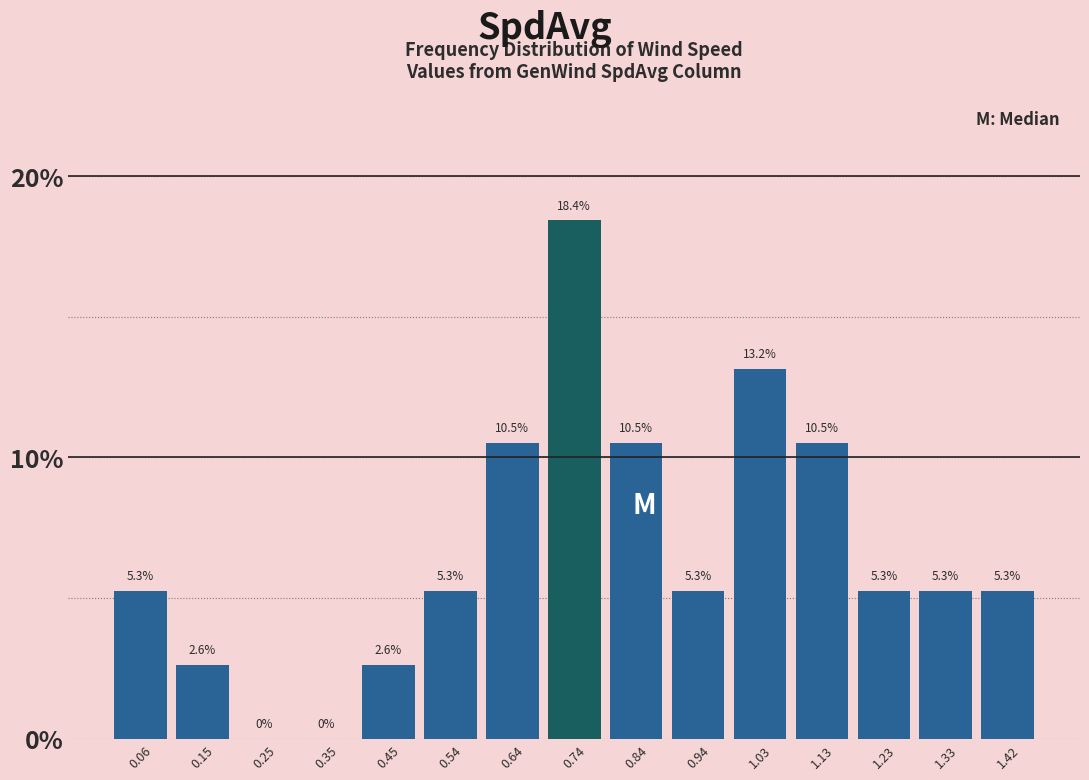

Reading left to right, transcribe this chart: for each bar, give the range it covers on the x-axis and its height. The bar edges are not printed on the chart, so give them approximately, as read against the axis.

0.01 to 0.11: 5.3
0.11 to 0.20: 2.6
0.20 to 0.30: 0.0
0.30 to 0.40: 0.0
0.40 to 0.50: 2.6
0.50 to 0.59: 5.3
0.59 to 0.69: 10.5
0.69 to 0.79: 18.4
0.79 to 0.89: 10.5
0.89 to 0.98: 5.3
0.98 to 1.08: 13.2
1.08 to 1.18: 10.5
1.18 to 1.28: 5.3
1.28 to 1.38: 5.3
1.38 to 1.47: 5.3